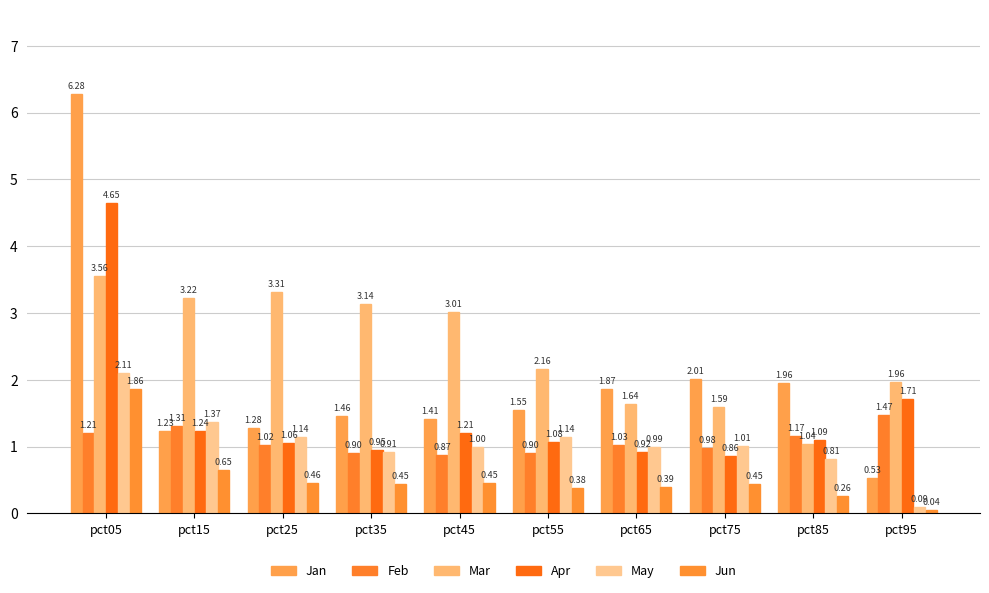

Where does the Apr series first go above 1?

pct05